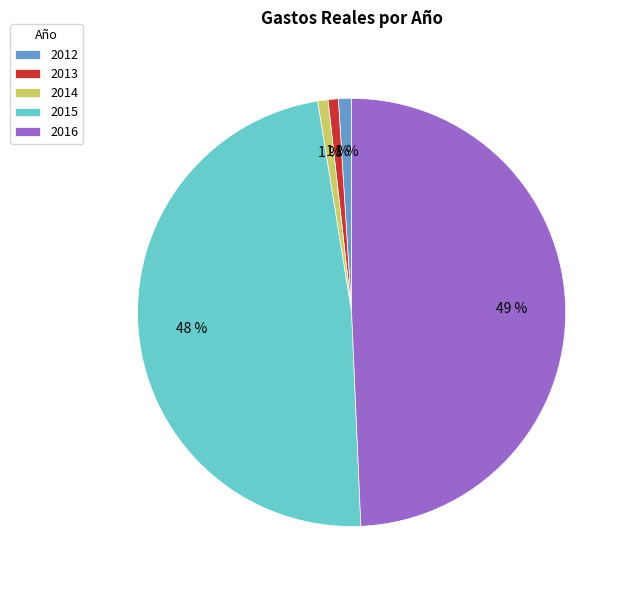

What is the largest slice in the pie chart?

2016